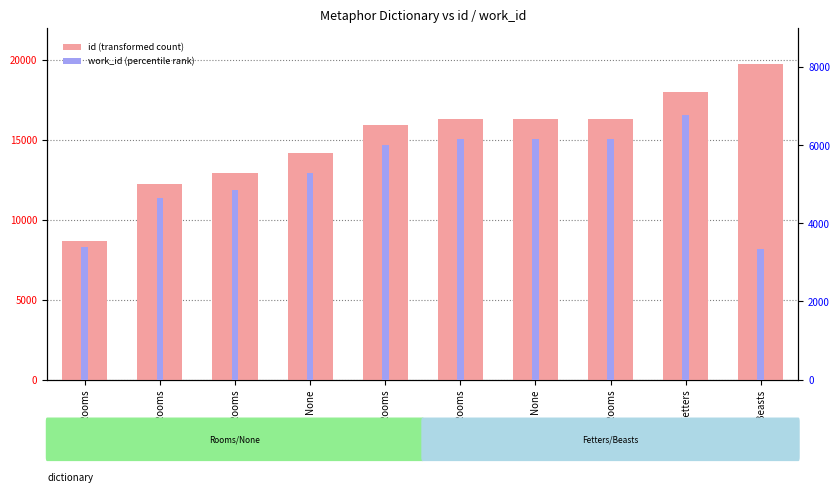

What is the maximum value shown in the chart?

19734